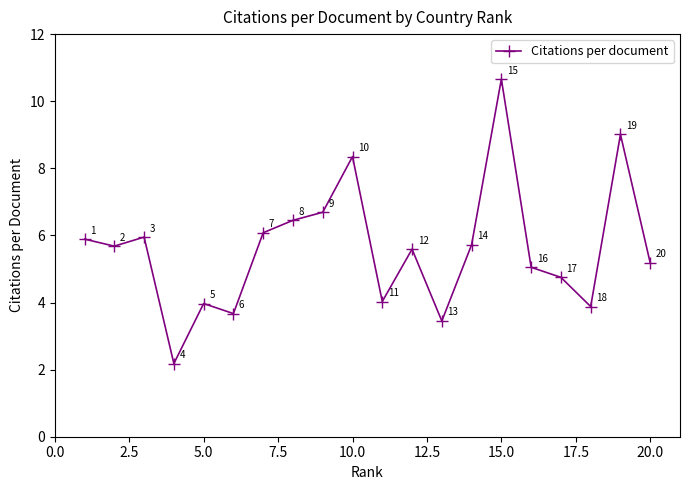

What is the value of the 9th point from the left?

6.7